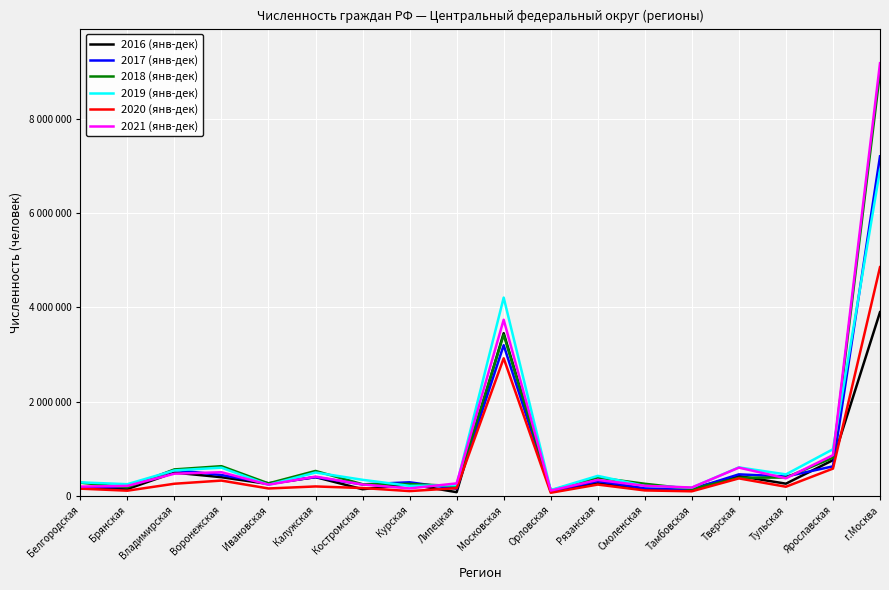

What is the sum of all 2016 (янв-дек) values?

11745144